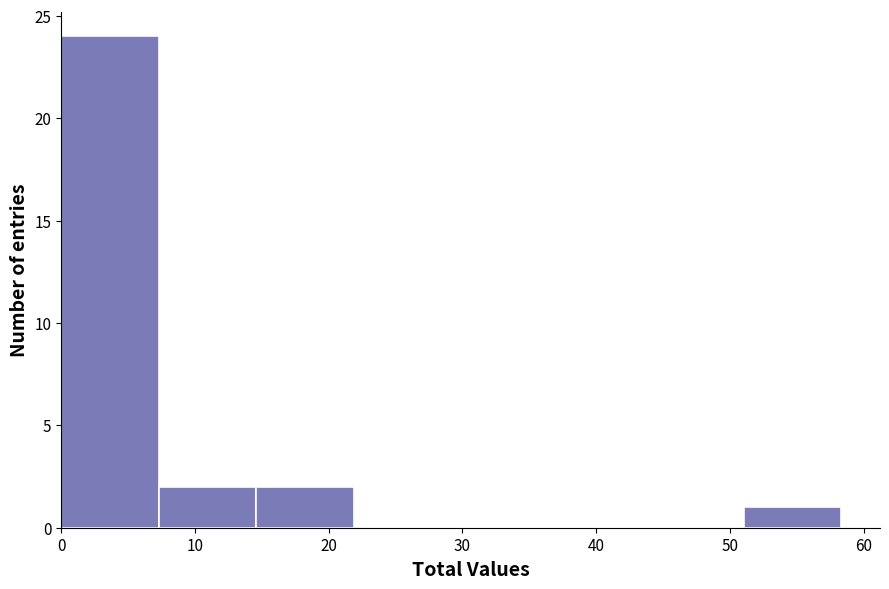

What is the height of the bar covering 15 to 22 on the x-axis? Neither the bar edges nor the heights are printed on the chart, so give them approximately, as read against the axes.

2